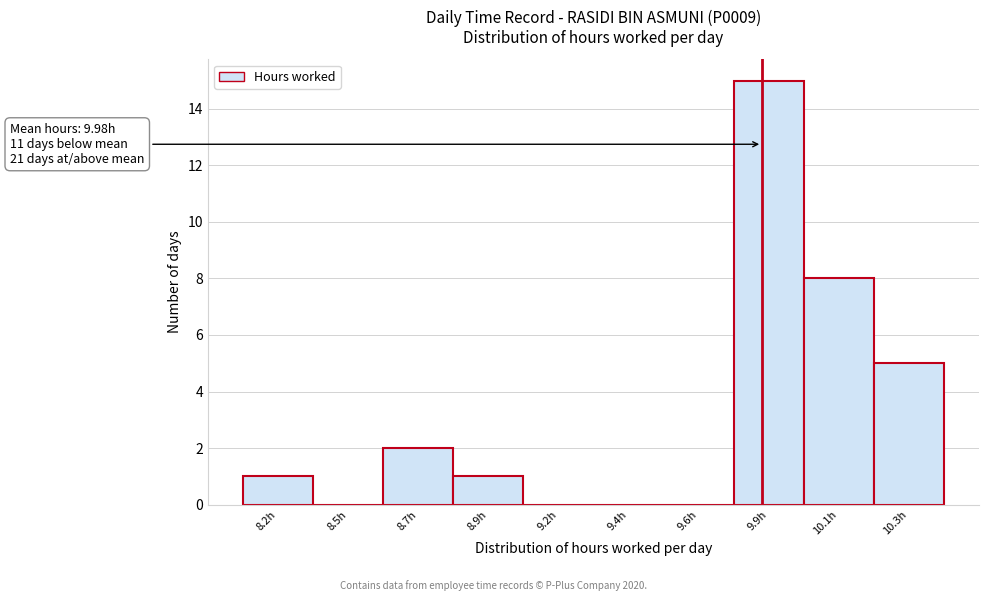

Reading left to right, list all the values displayed in this chart.

8.2h=1	8.5h=0	8.7h=2	8.9h=1	9.2h=0	9.4h=0	9.6h=0	9.9h=15	10.1h=8	10.3h=5